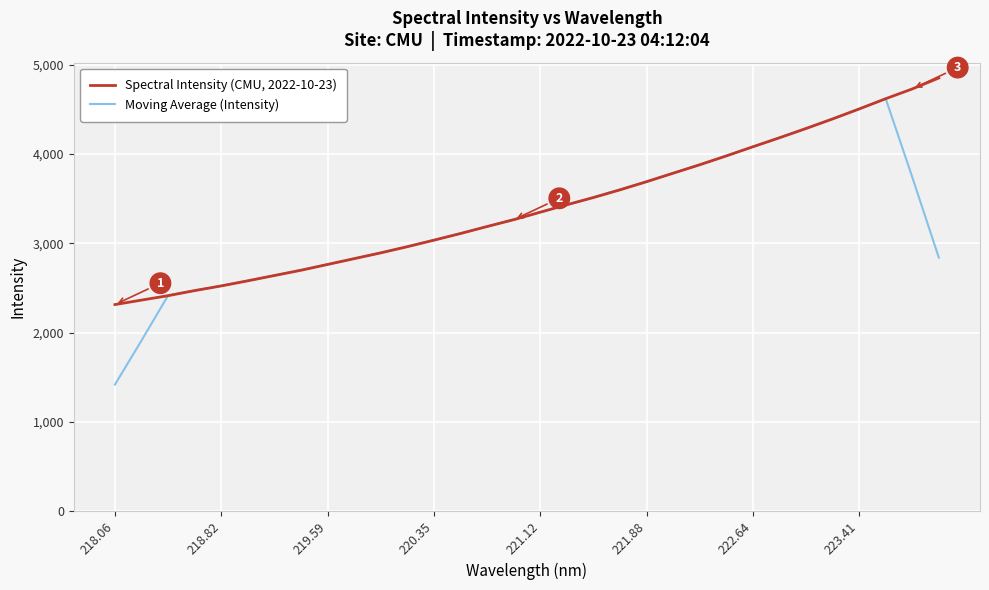

Which series has the largest range (max minus min)?

Moving Average (Intensity)